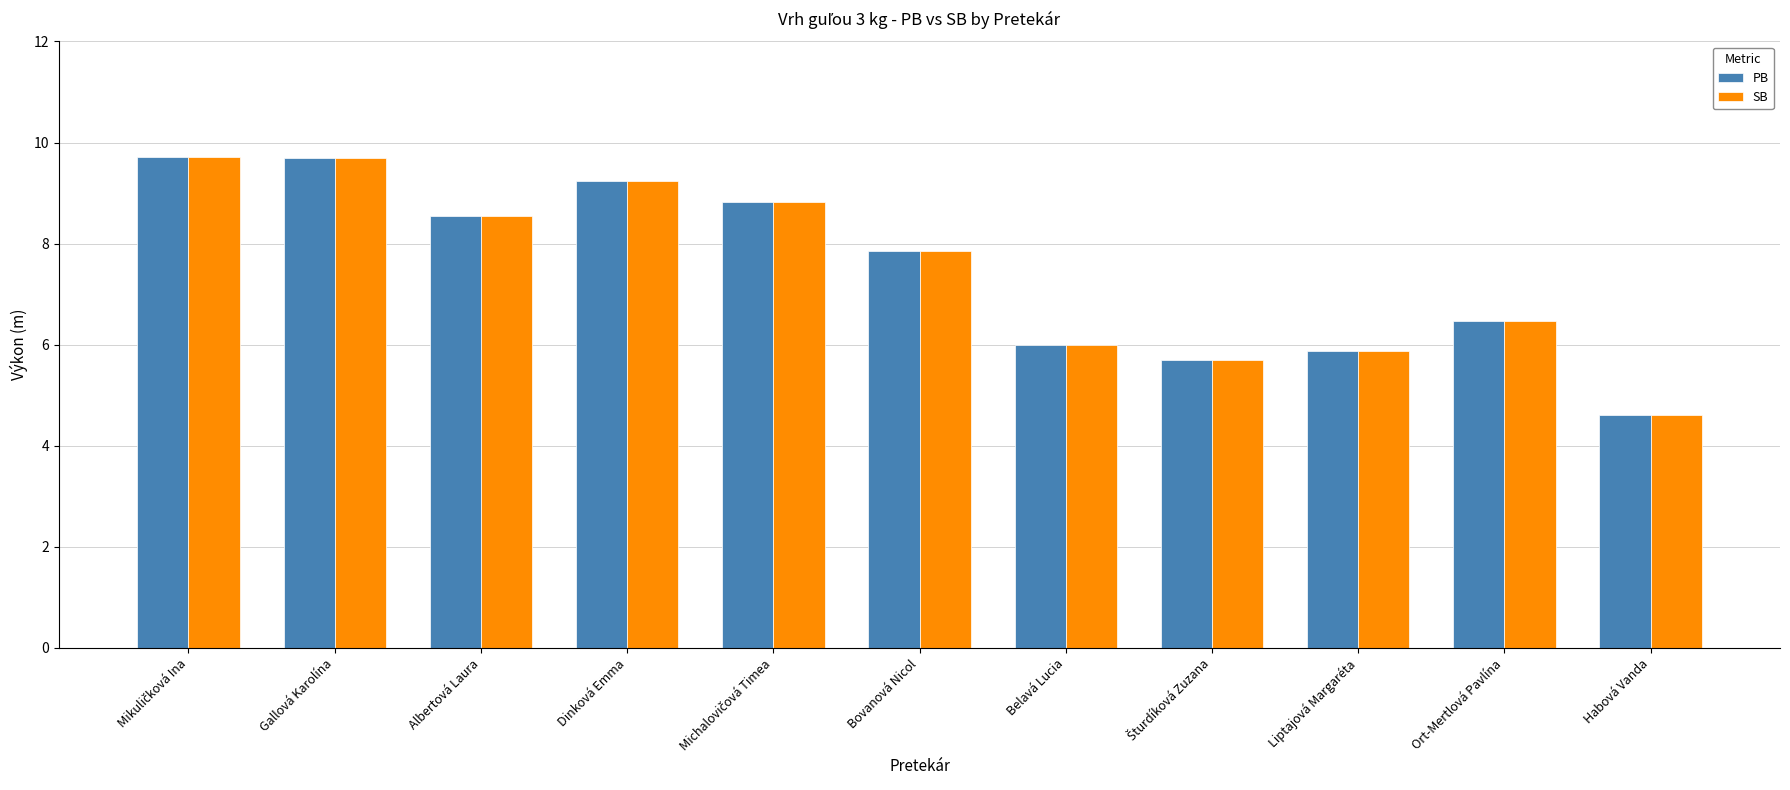

How many groups of bars are there?

11